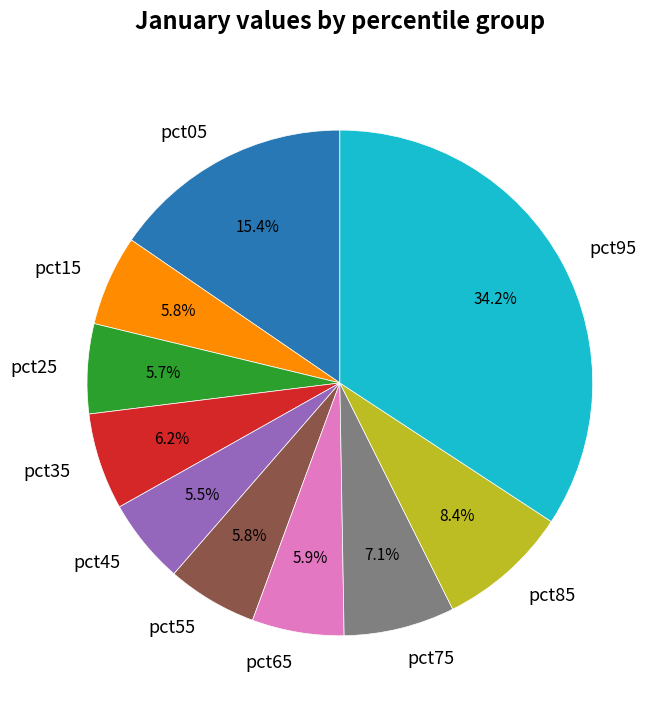

Is the sum of pct15 and pct25 greater than half?

No